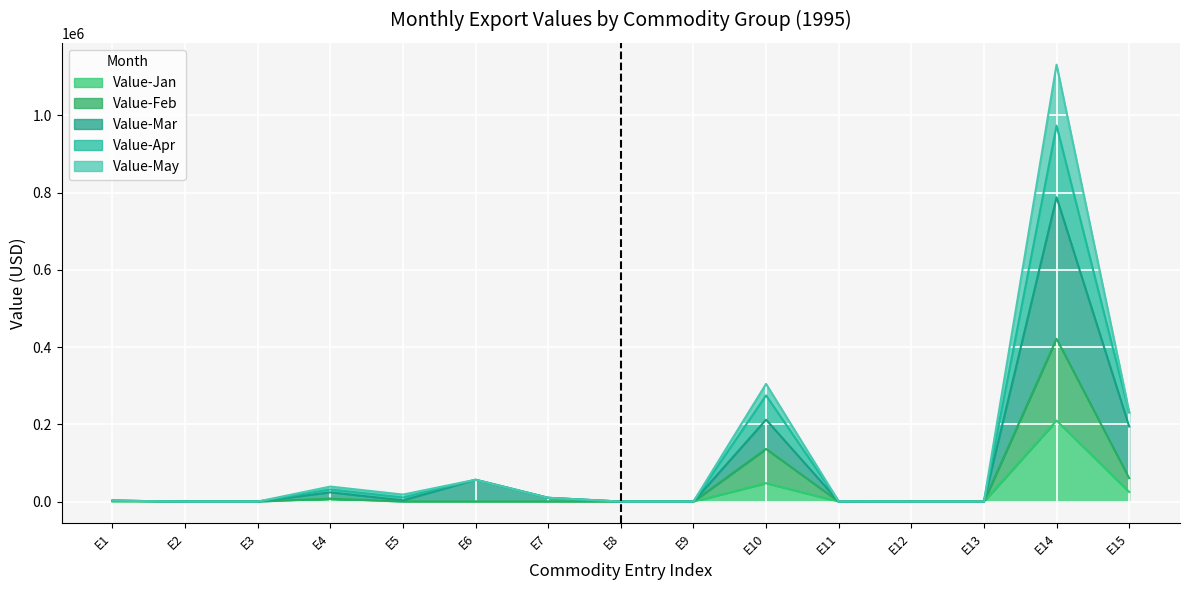

What is the highest value of the Value-Jan series?

209793